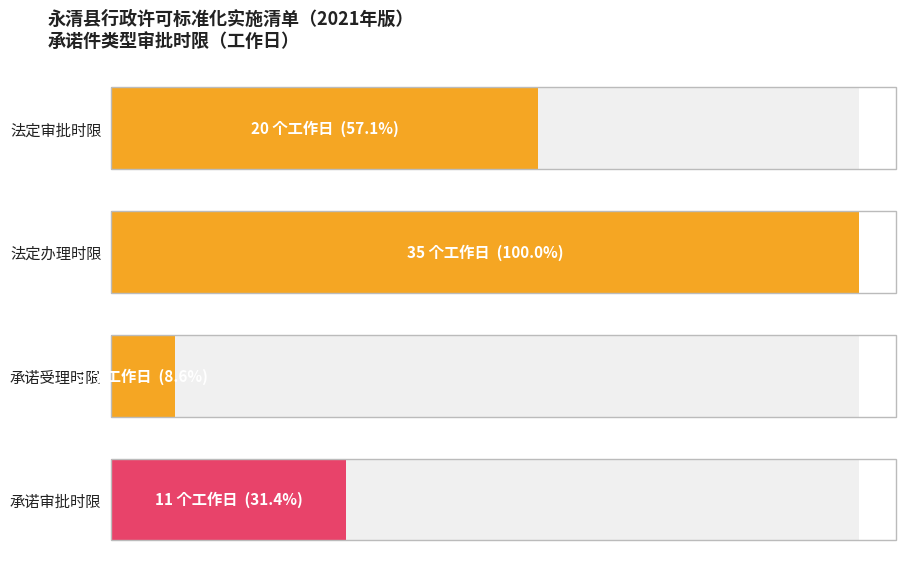

What is the value of the 法定审批时限 bar at the 1st from the left?

20